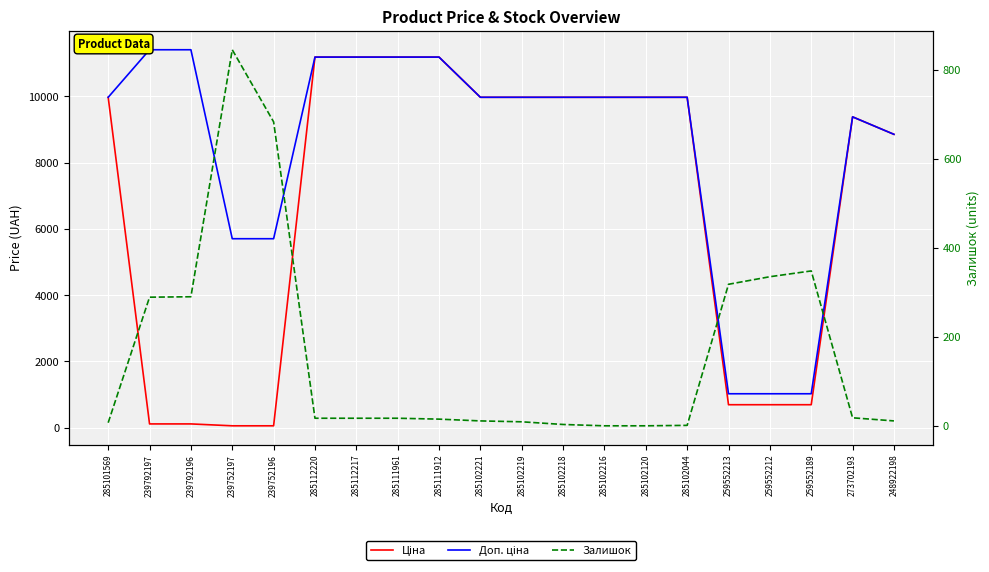

Rank the series by their average value, from lowest to highest.

Залишок, Ціна, Доп. ціна